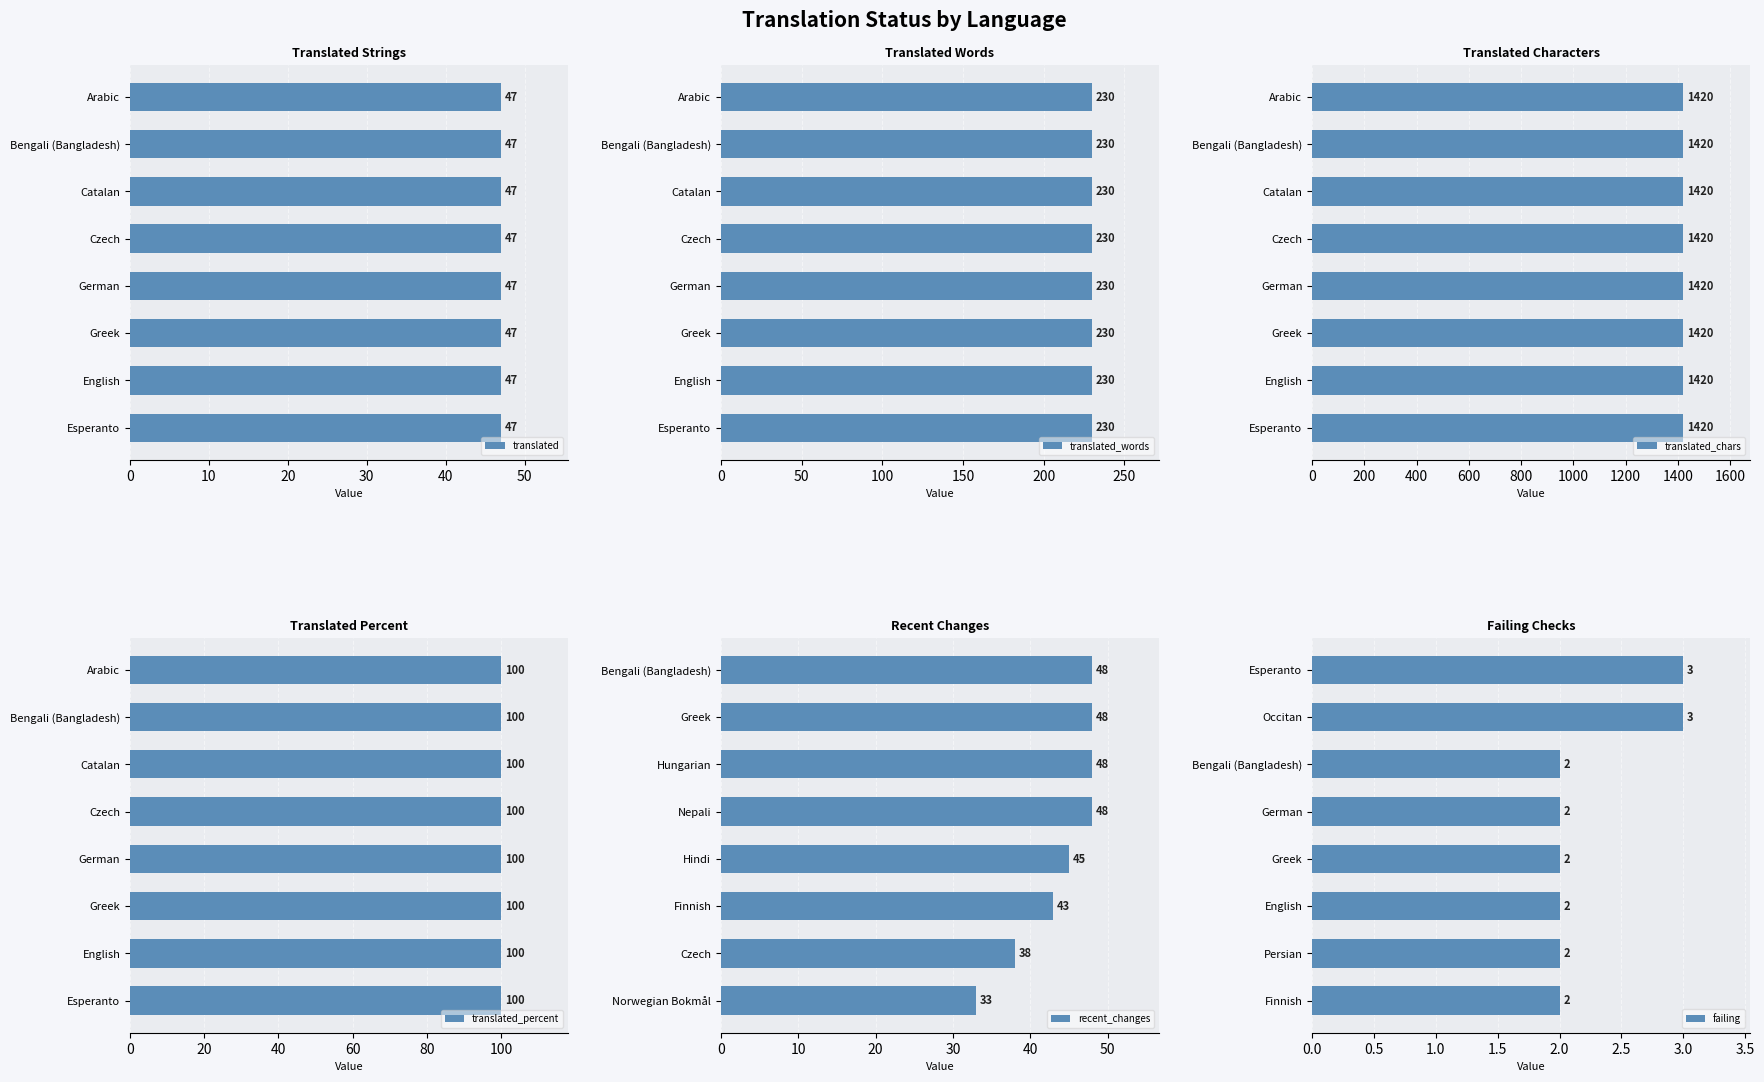

What is the highest value of the recent_changes series?

48